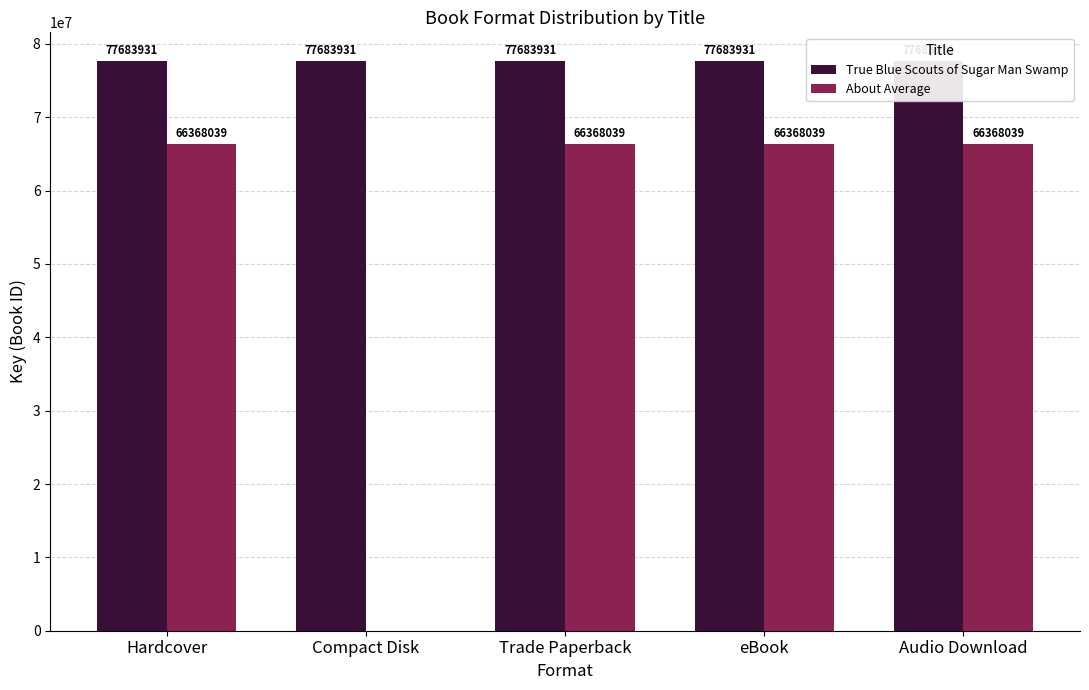

Reading right to left, list all the values displayed in this chart.

True Blue Scouts of Sugar Man Swamp: 77683931	77683931	77683931	77683931	77683931
About Average: 66368039	66368039	66368039	0	66368039